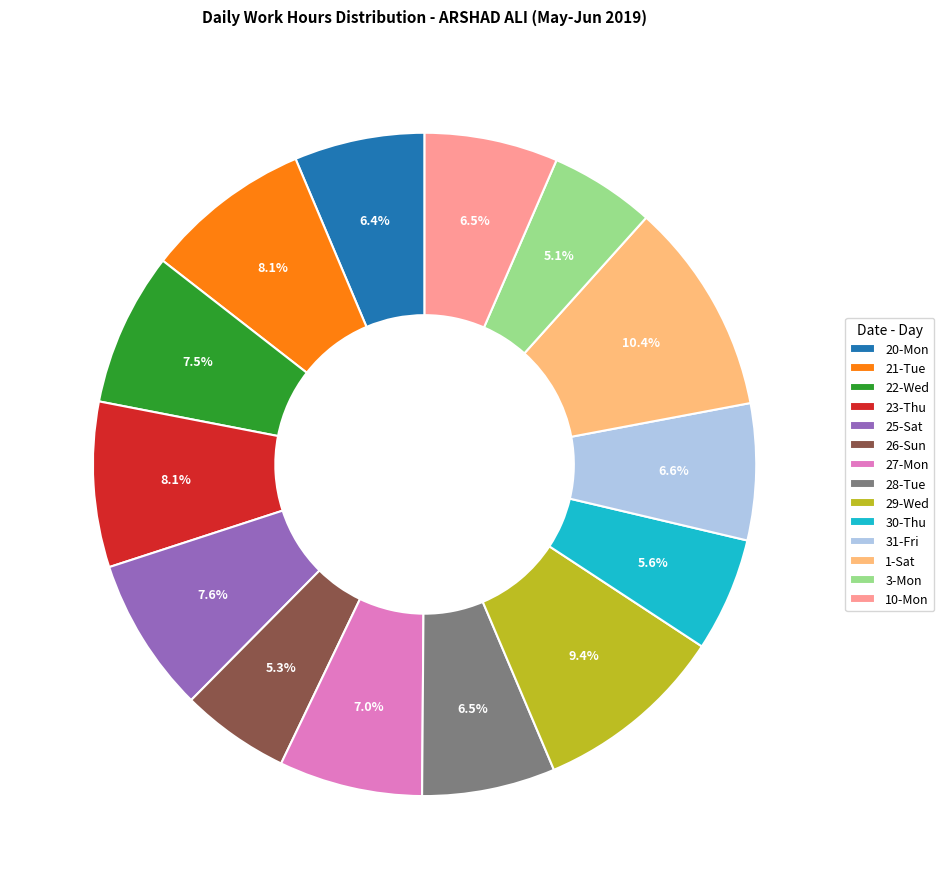

Between 22-Wed and 21-Tue, which is larger?

21-Tue